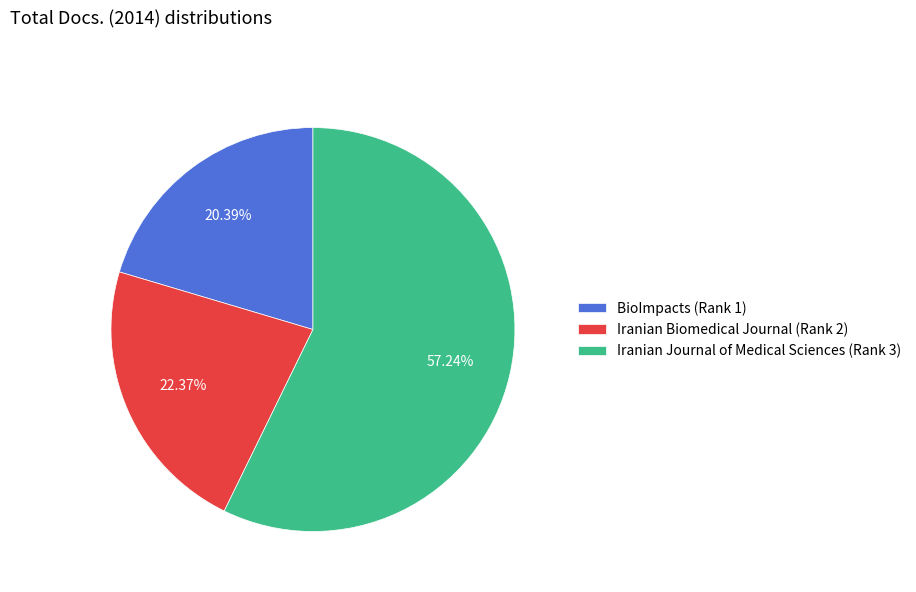

What portion of the pie excludes Iranian Biomedical Journal (Rank 2)?

77.6%